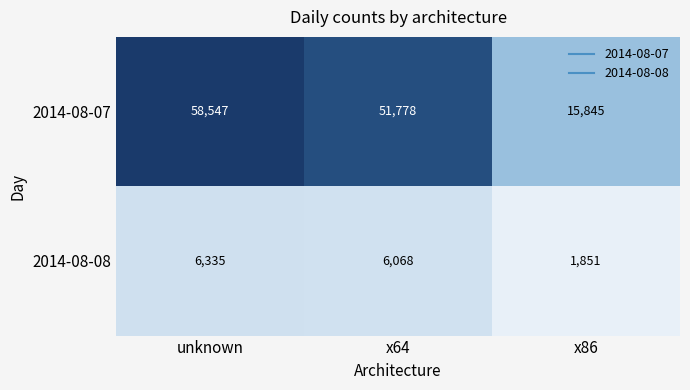

Reading right to left, extract all data points from this chart.

2014-08-07: 15845	51778	58547
2014-08-08: 1851	6068	6335